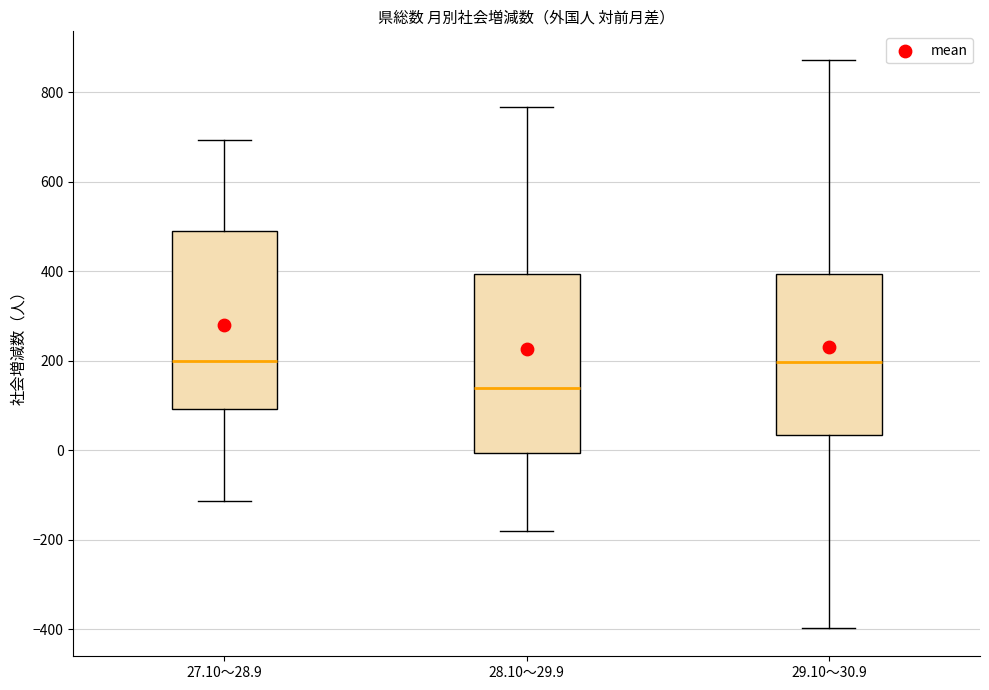

Reading left to right, read every box against the y-axis: the position of its median line, the range the box covers, and the ends of its whiskers. The values are not printed on the chart, so give them approximately, as read against the axis.

27.10～28.9: median 200, box 100 to 500, whiskers -120 to 700
28.10～29.9: median 140, box 0 to 400, whiskers -180 to 760
29.10～30.9: median 200, box 40 to 400, whiskers -400 to 880